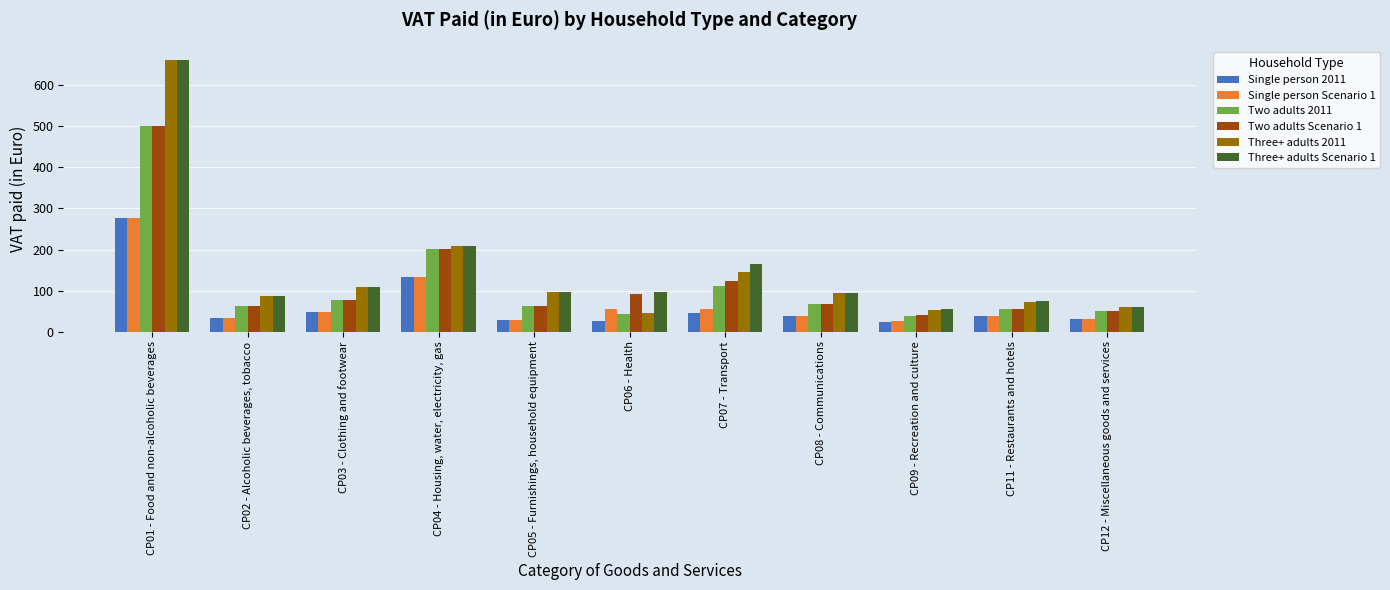

What is the lowest value of the Two adults 2011 series?

39.1